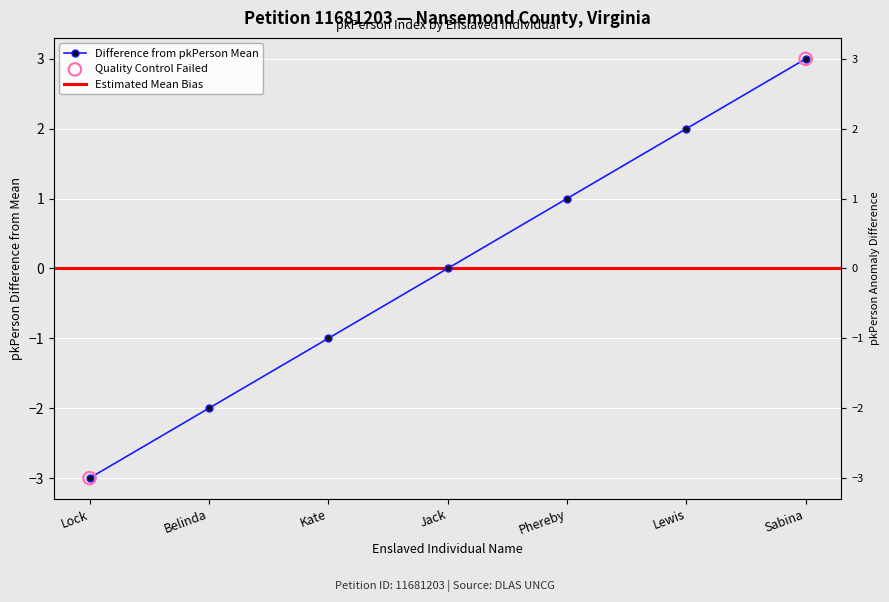

Which has a higher value, Belinda or Kate?

Kate